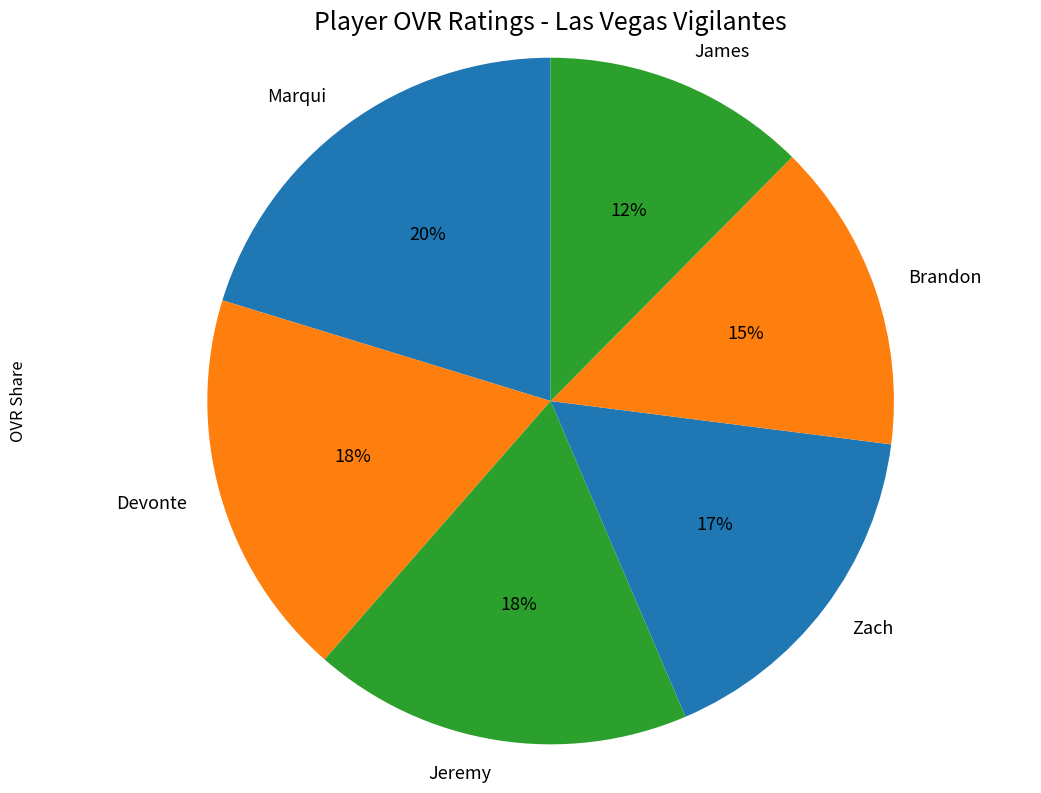

How many segments does this pie chart have?

6